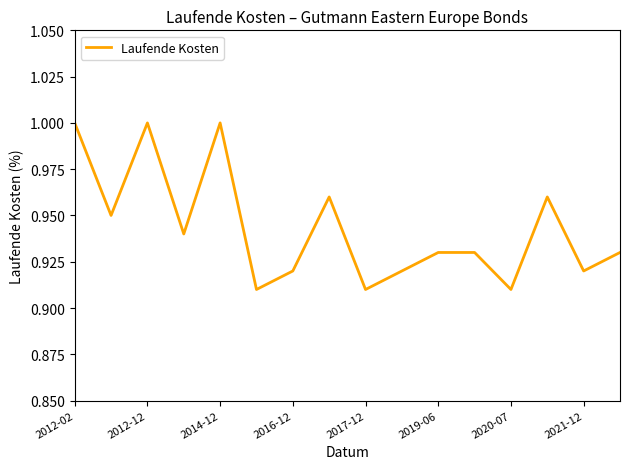

How many points are higher than both their immediate neighbors (excluding endpoints)?

4